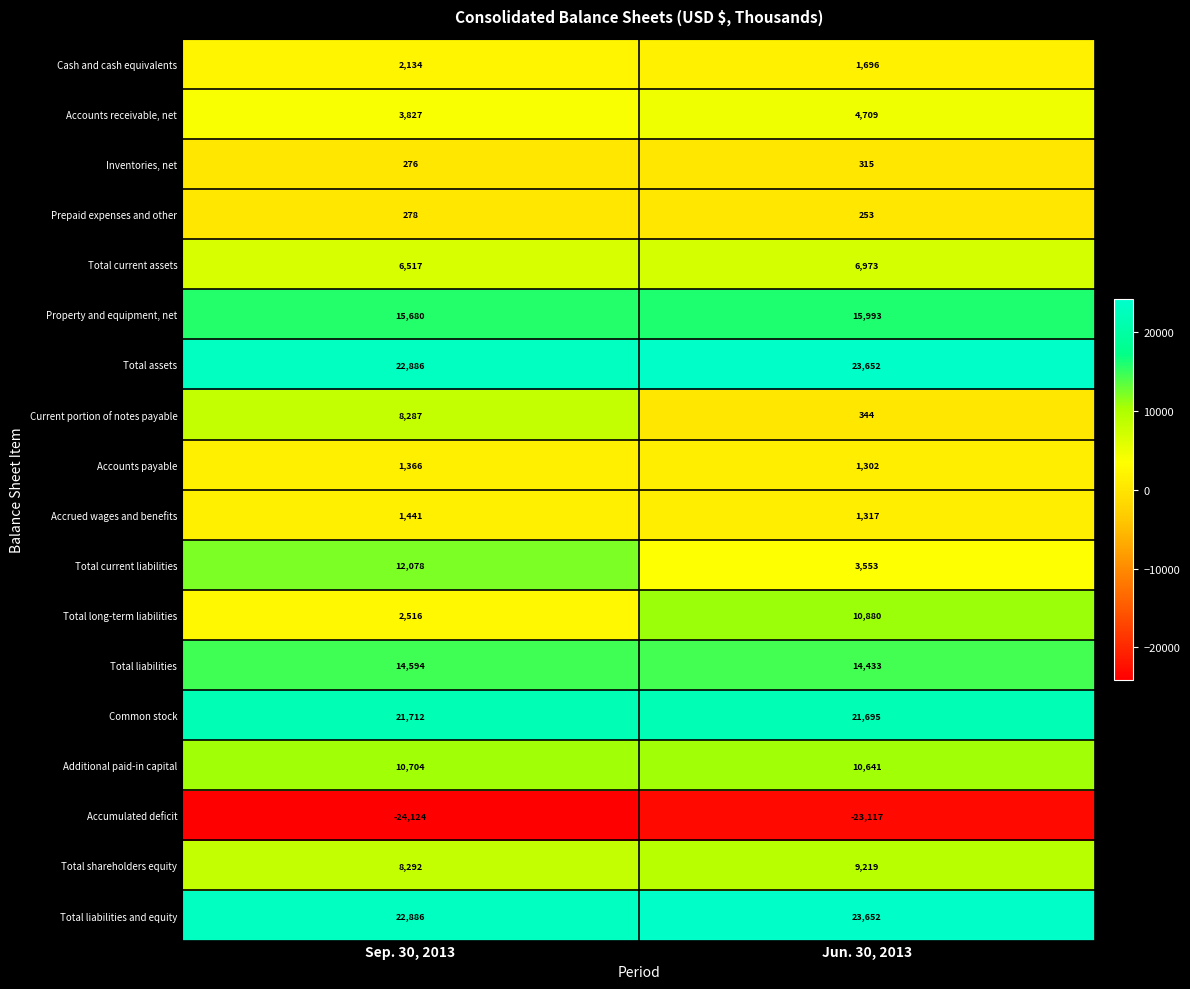

The value of Total shareholders equity at Sep. 30, 2013 is 8292. True or false?

True